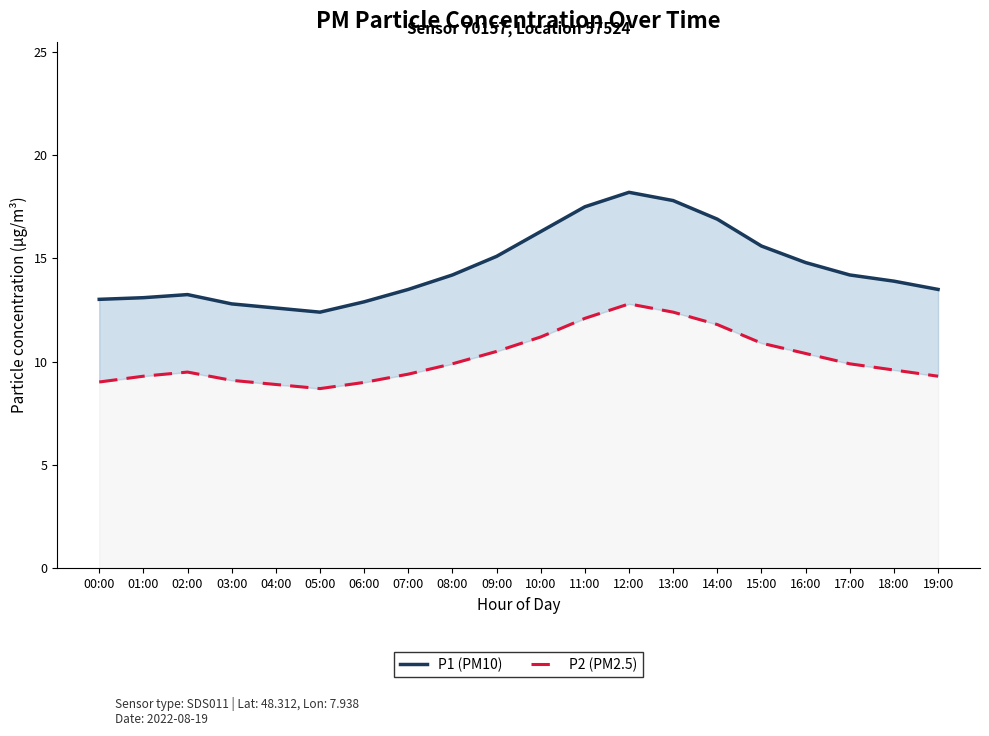

What are all the series names shown in the legend?

P1 (PM10), P2 (PM2.5)